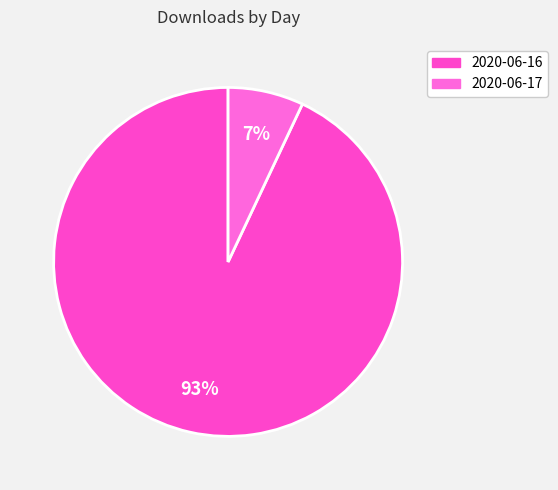

What is the majority slice?

2020-06-16